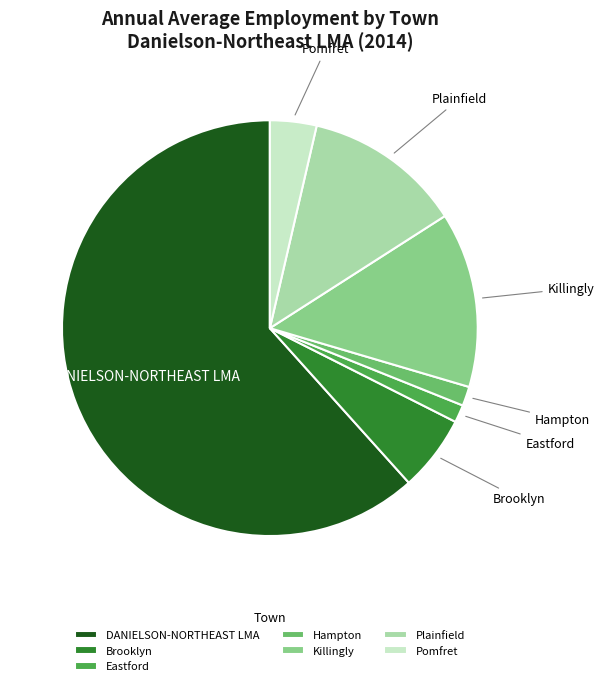

Is it true that Eastford is 1% of the pie?

True